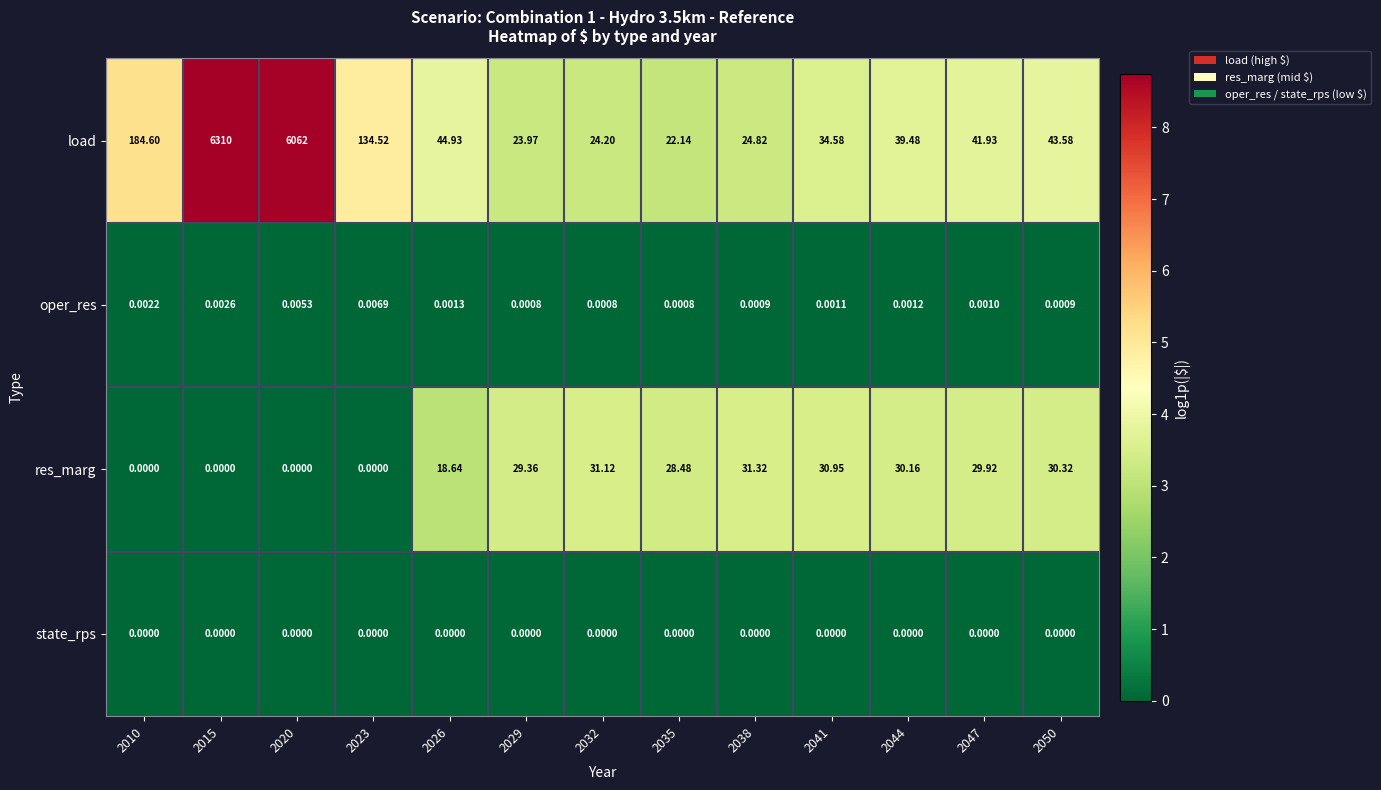

List the series in order of their peak value, lowest first.

state_rps, oper_res, res_marg, load